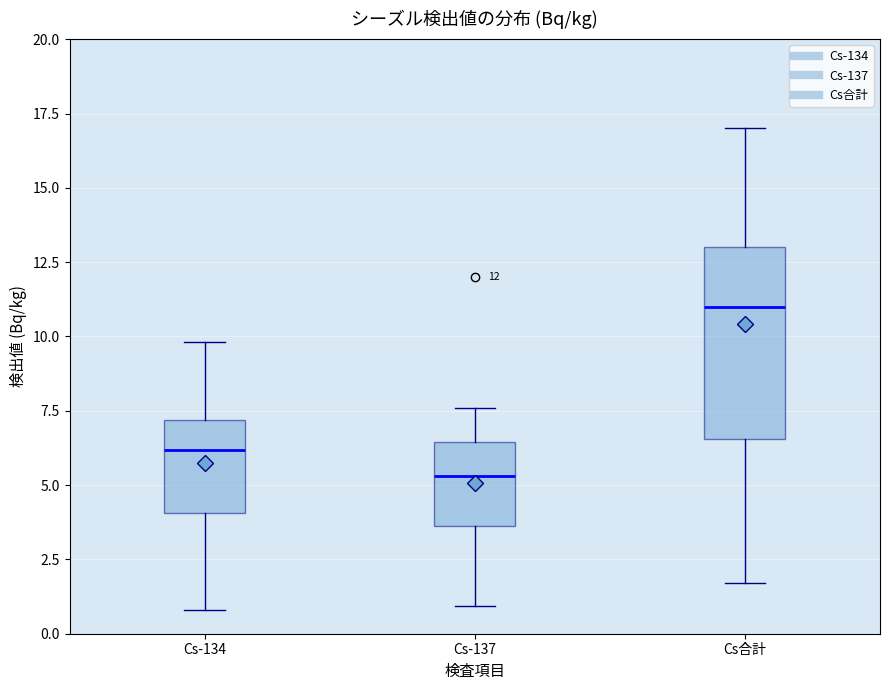

Which box is the tallest, from its lower edge to its upper edge?

Cs合計